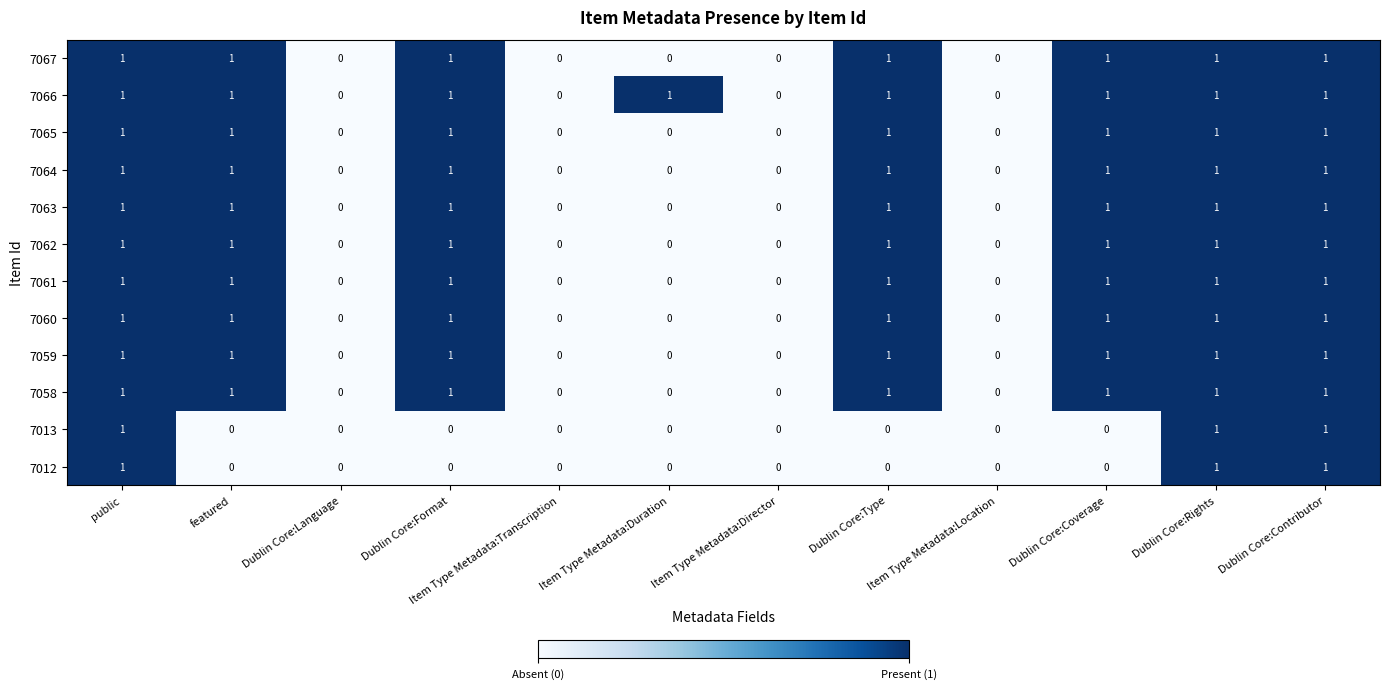

Is it true that 7062 equals 0 at Dublin Core:Language?

True